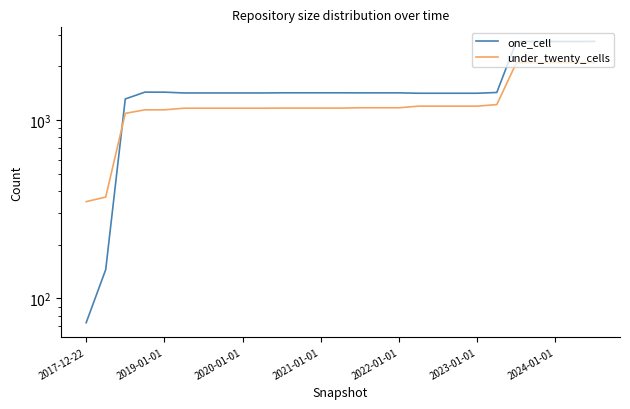

Is it true that under_twenty_cells equals 102 at 2019-01-01?

False